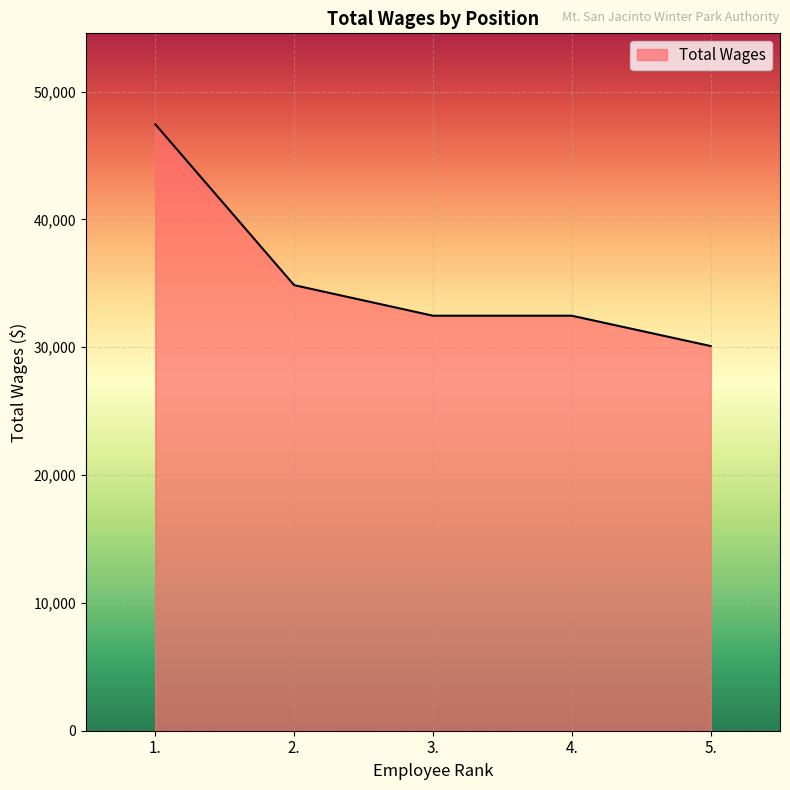

Between 4. and 1., which is larger?

1.